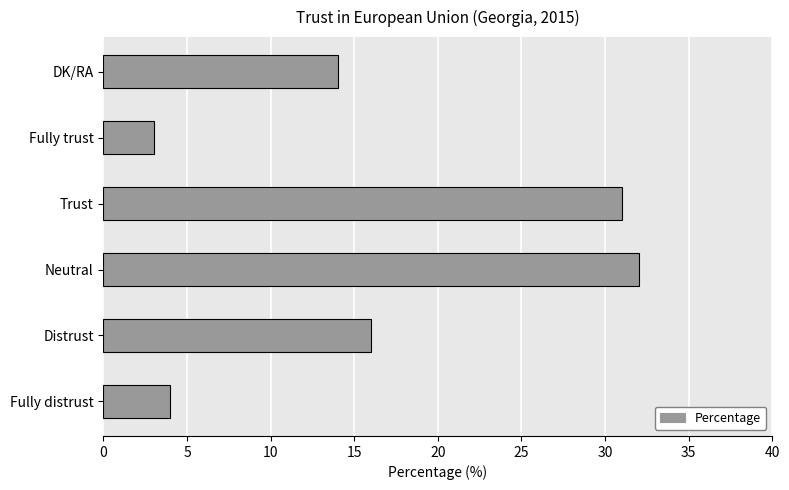

How many bars are there in total?

6